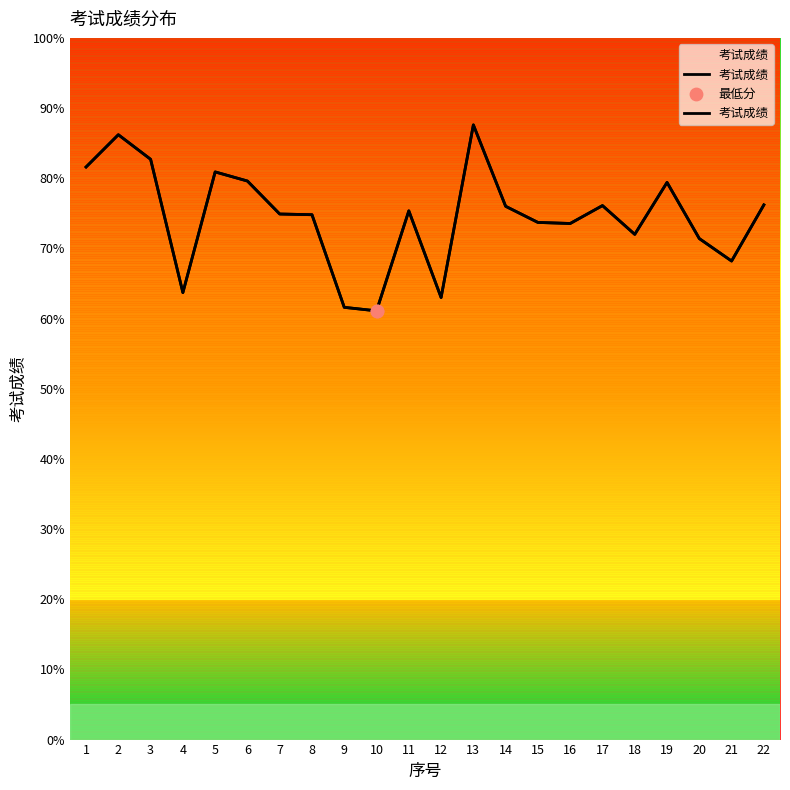

Approximately how many times larger is the value at 10 compared to 3?

0.7